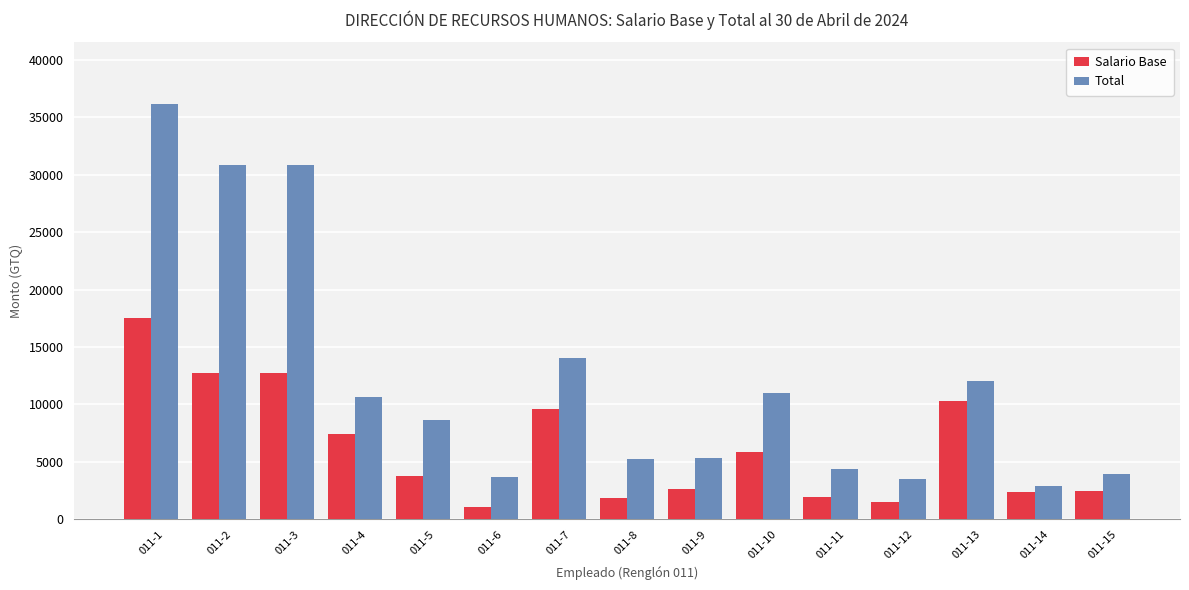

What is the maximum value shown in the chart?

36125